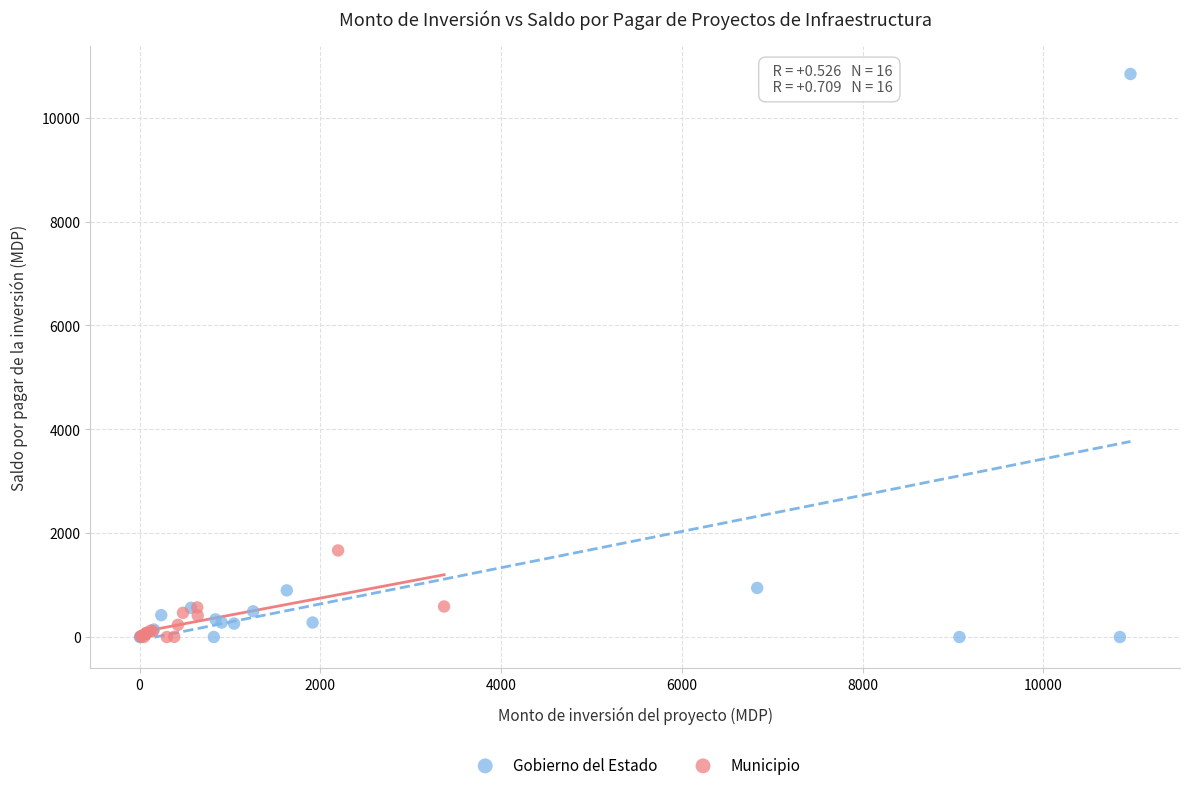

Which series has the largest Y range (max minus min)?

Gobierno del Estado